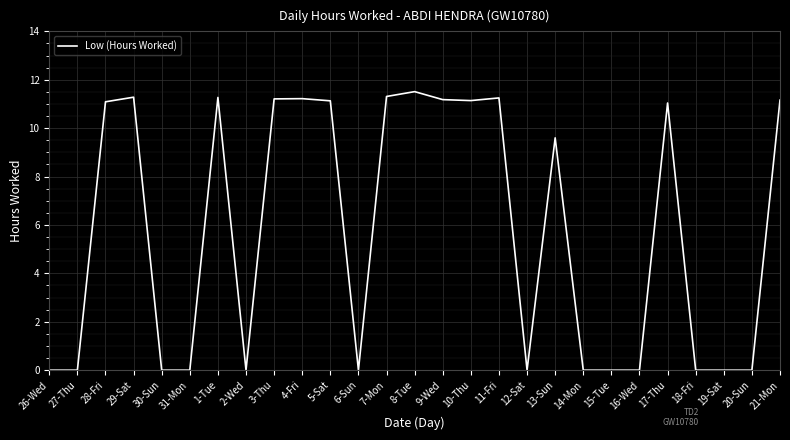

What is the maximum value shown in the chart?

11.5